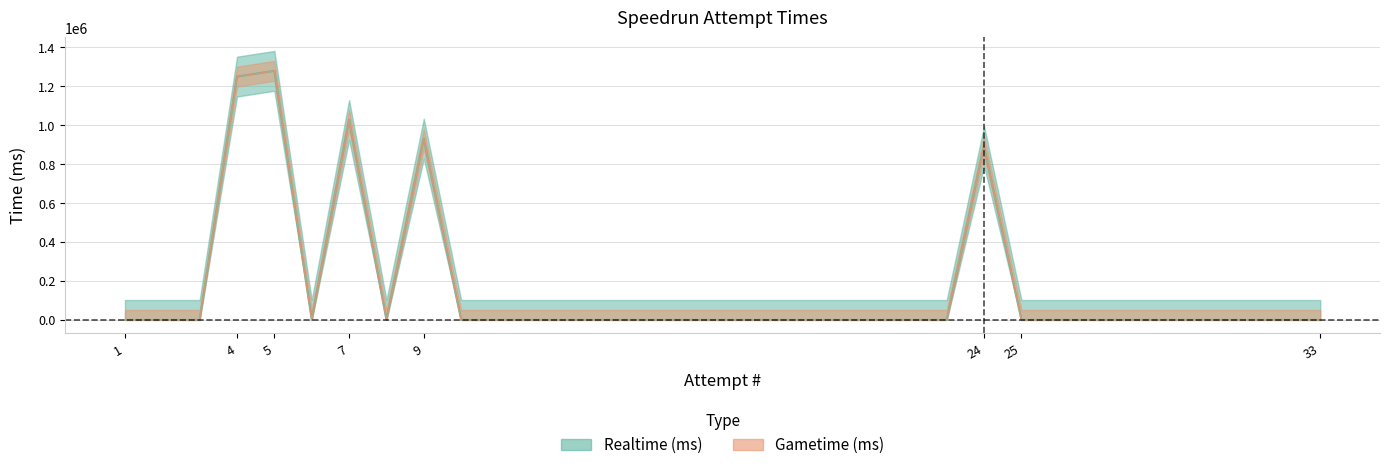

True or false: Gametime (ms) and Realtime (ms) intersect in this chart.

False